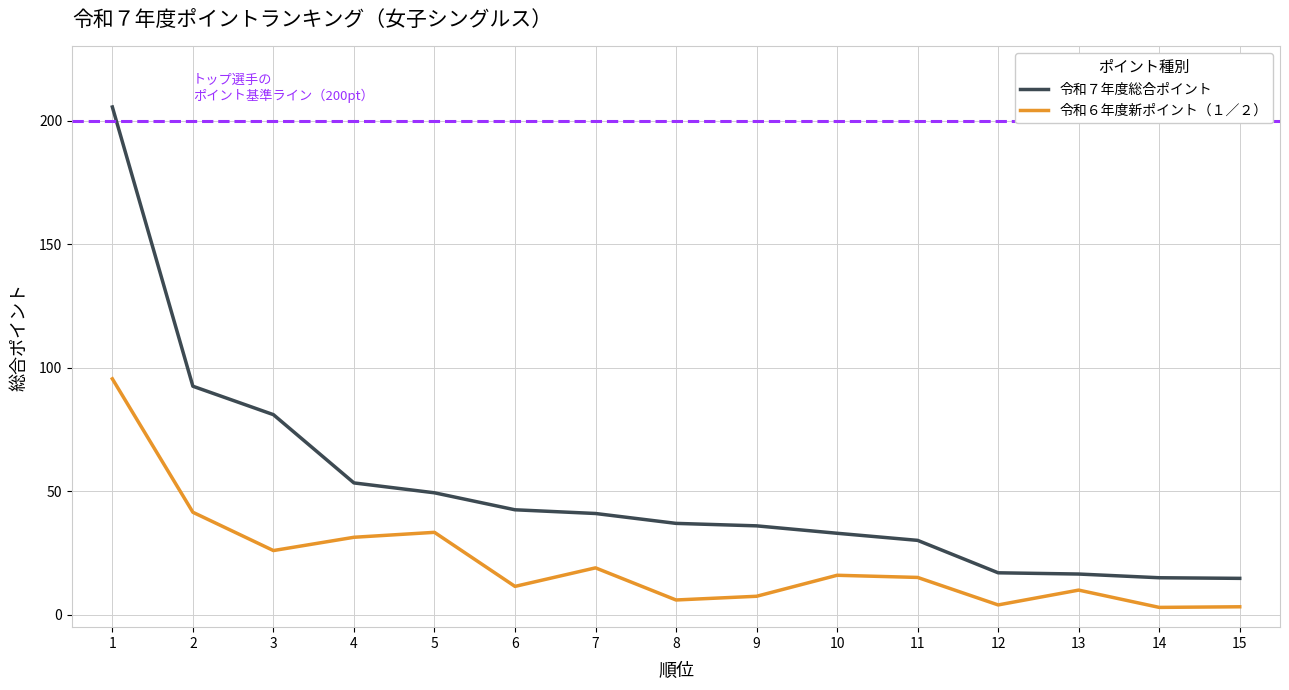

What is the approximate value of 令和６年度新ポイント（１／２） at 12?

4.0